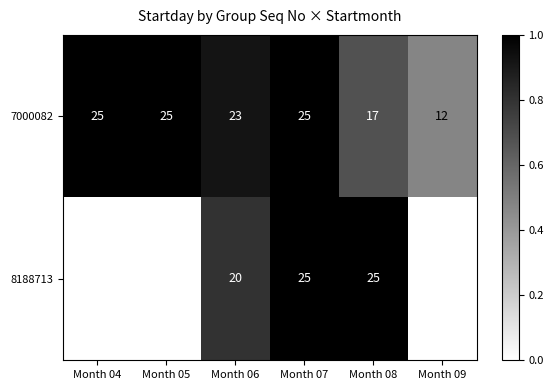

How many 8188713 values are between 0 and 25?

6